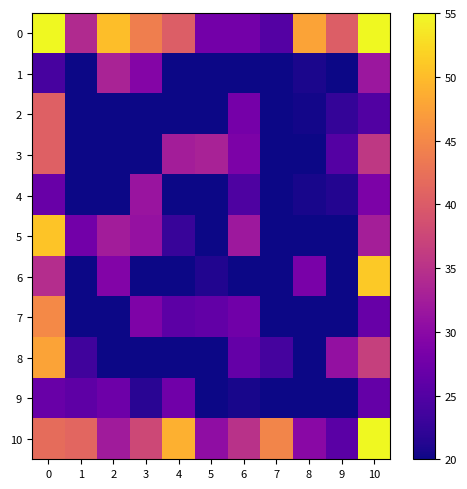

How many categories are shown in the chart?

11